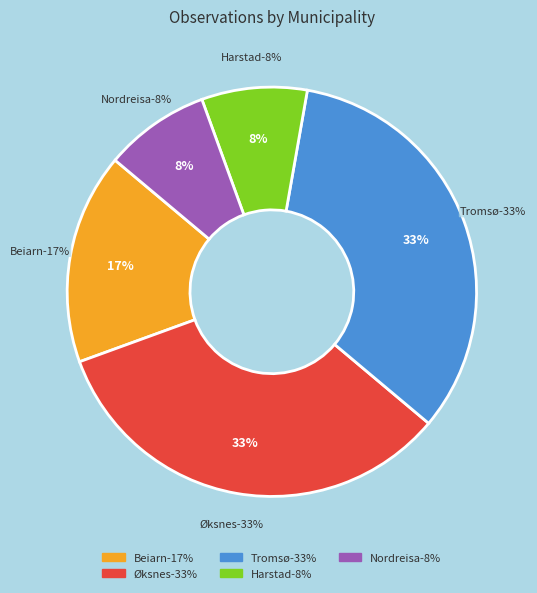

How many slices are in this pie chart?

5